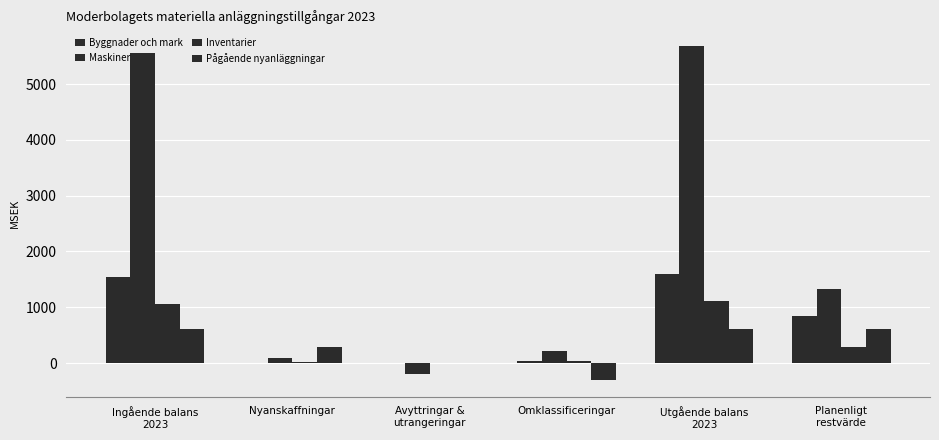

Which series changed the most between Ingående balans
2023 and Nyanskaffningar?

Maskiner